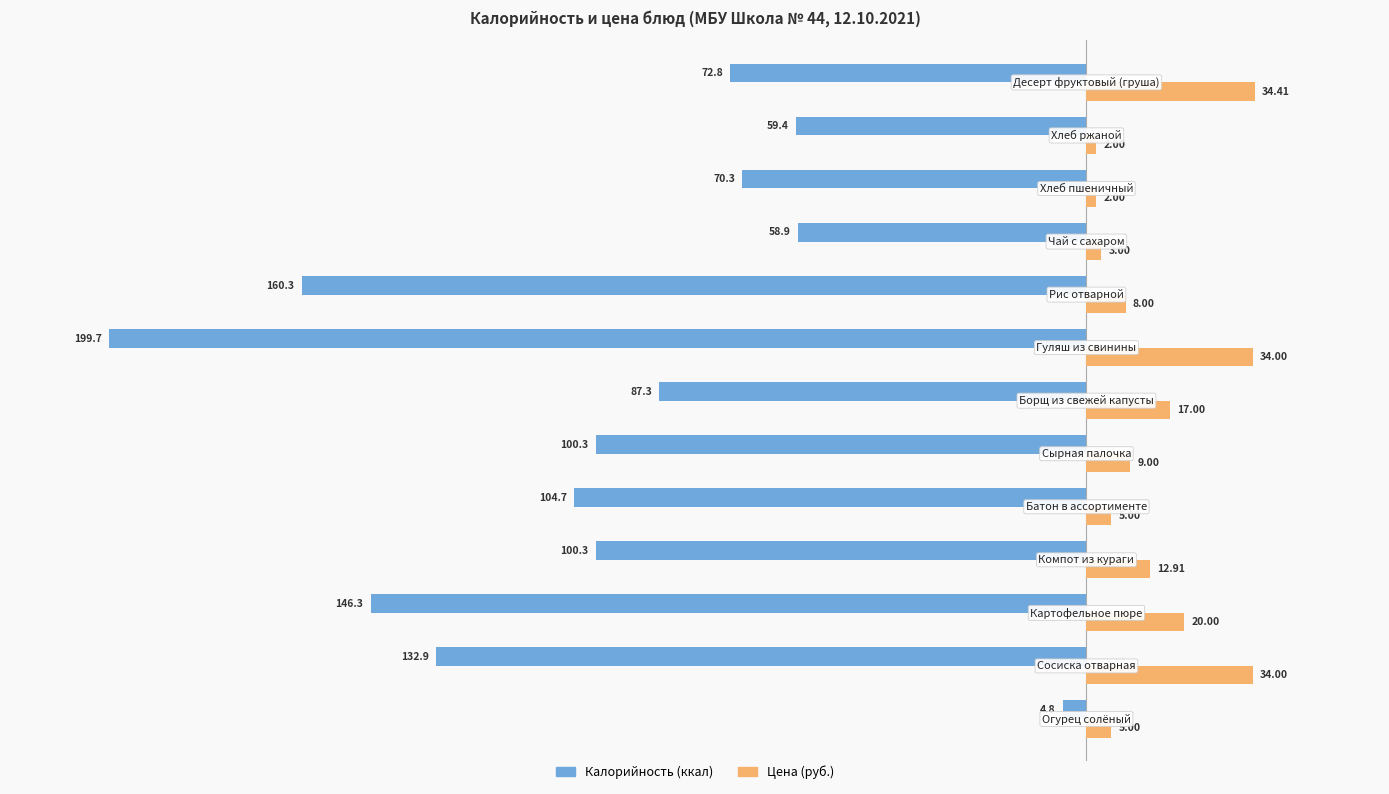

What is the value of the Цена (руб.) bar at the 12th from the left?

2.0